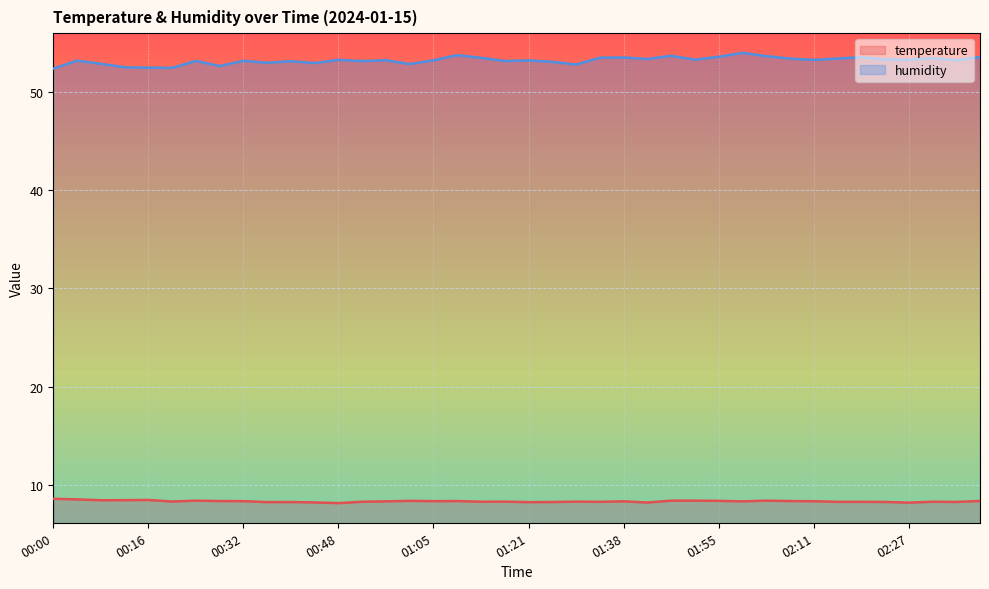

Rank the series by their maximum value, from lowest to highest.

temperature, humidity